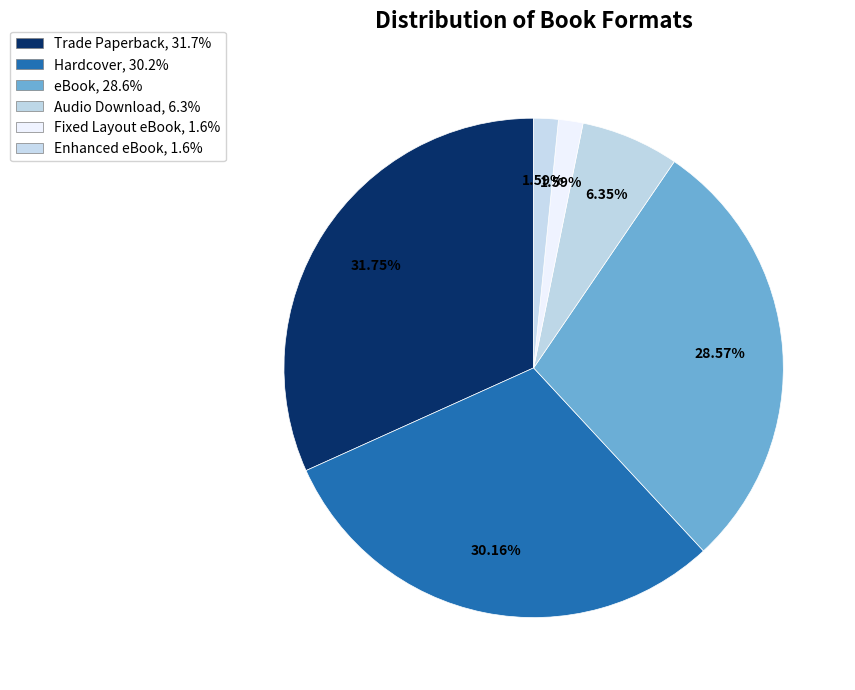

What percentage is the Enhanced eBook slice, to the nearest percent?

2%